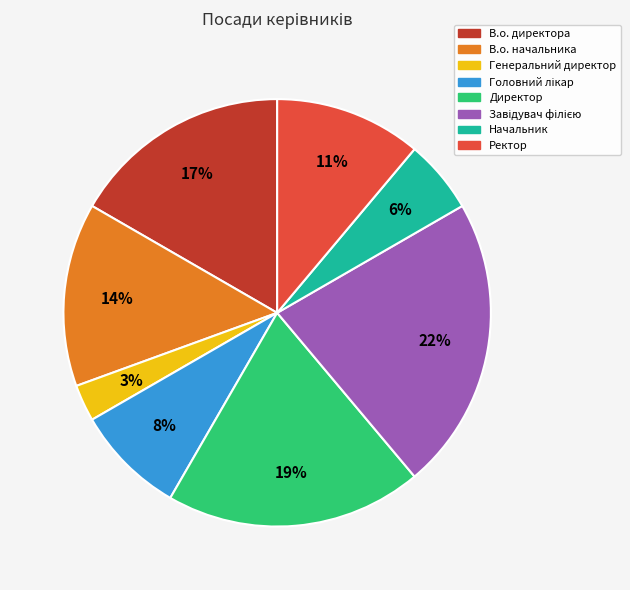

Count the number of slices in the pie.

8